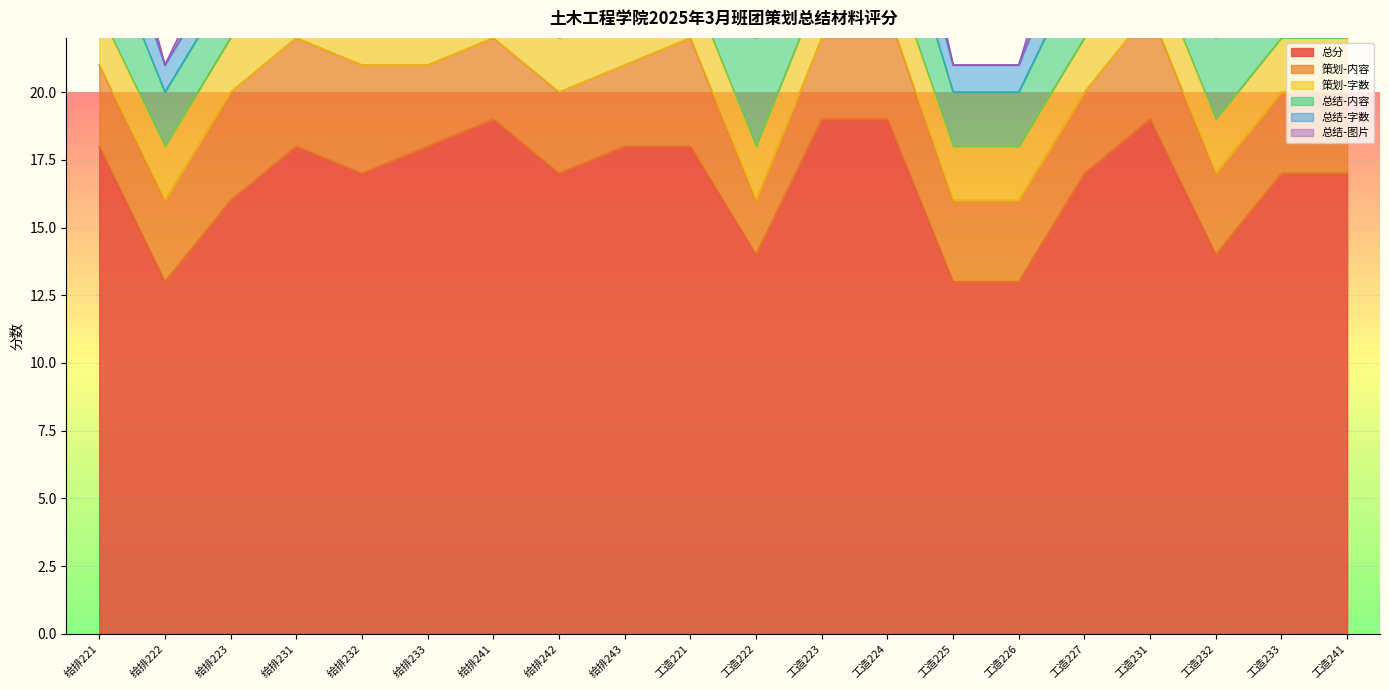

True or false: 策划-字数 has a value of 2 at 给排221.

True